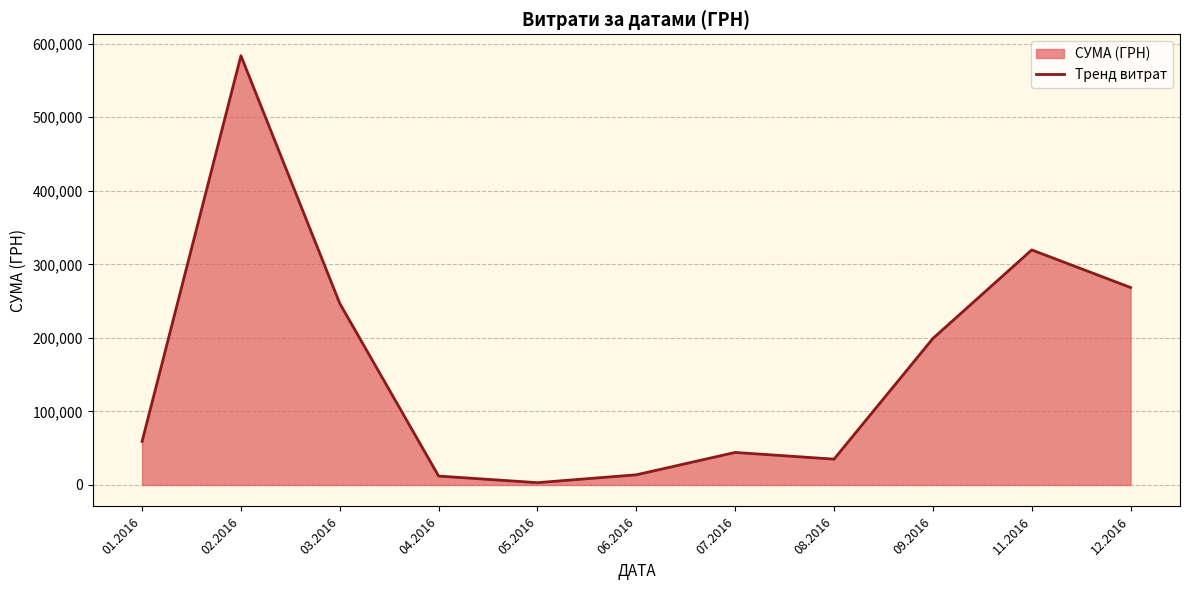

Where does the data first go above 59222?

01.2016